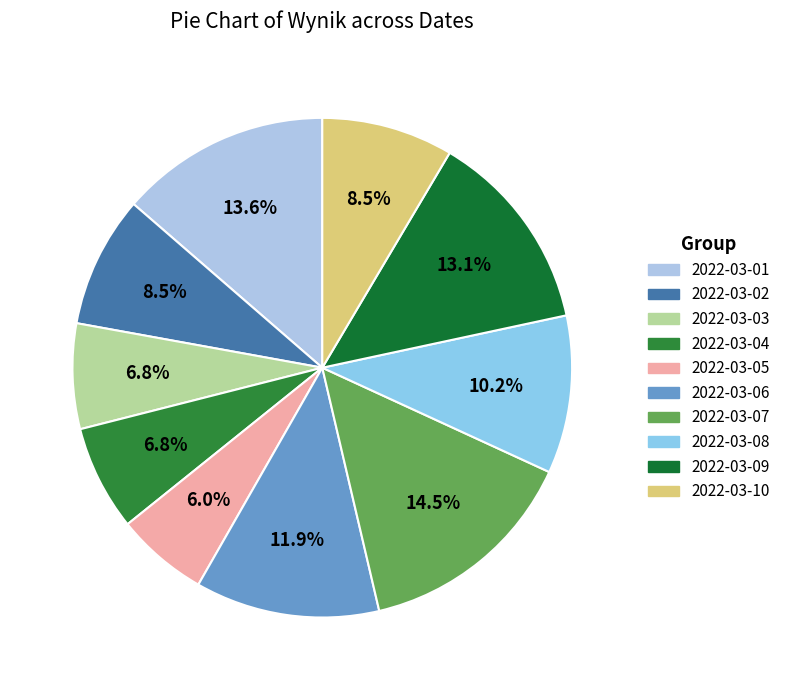

What percentage do 2022-03-08 and 2022-03-03 together represent?

17.0%